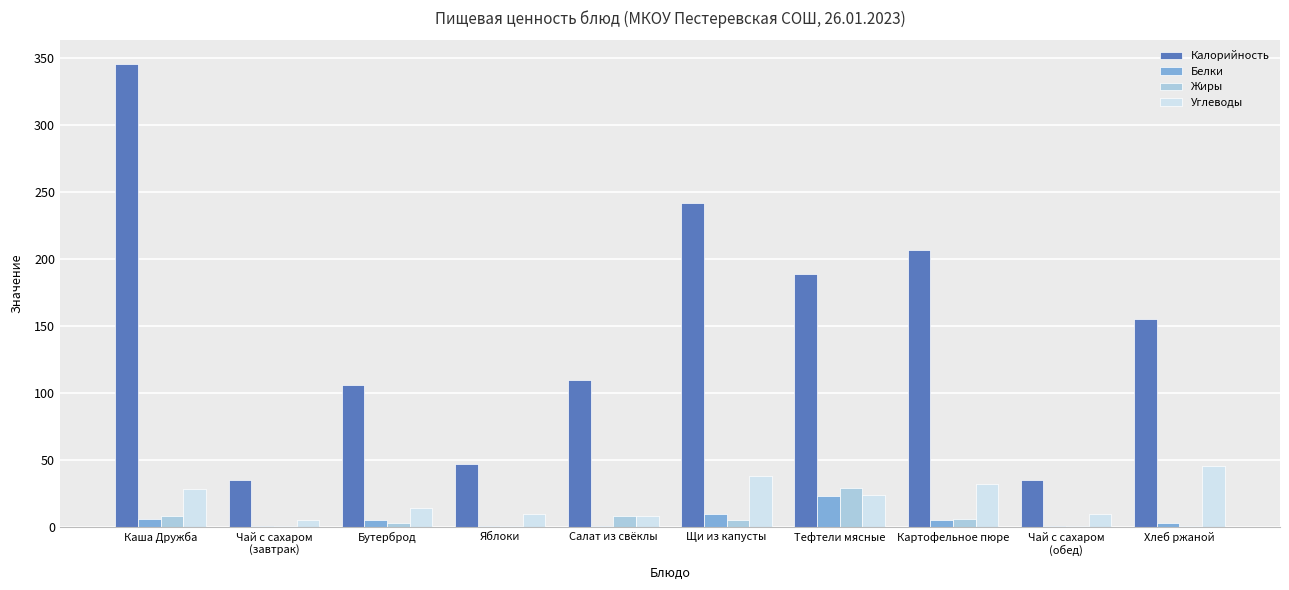

Read the Углеводы value at Тефтели мясные.

24.0